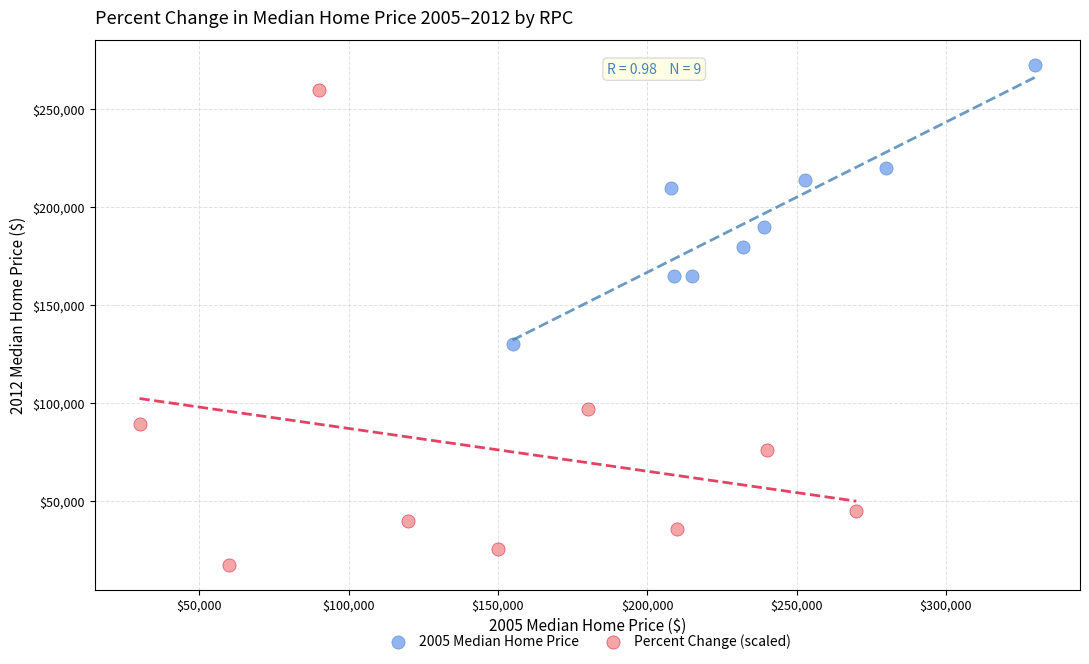

What are all the series names shown in the legend?

2005 Median Home Price, Percent Change (scaled)